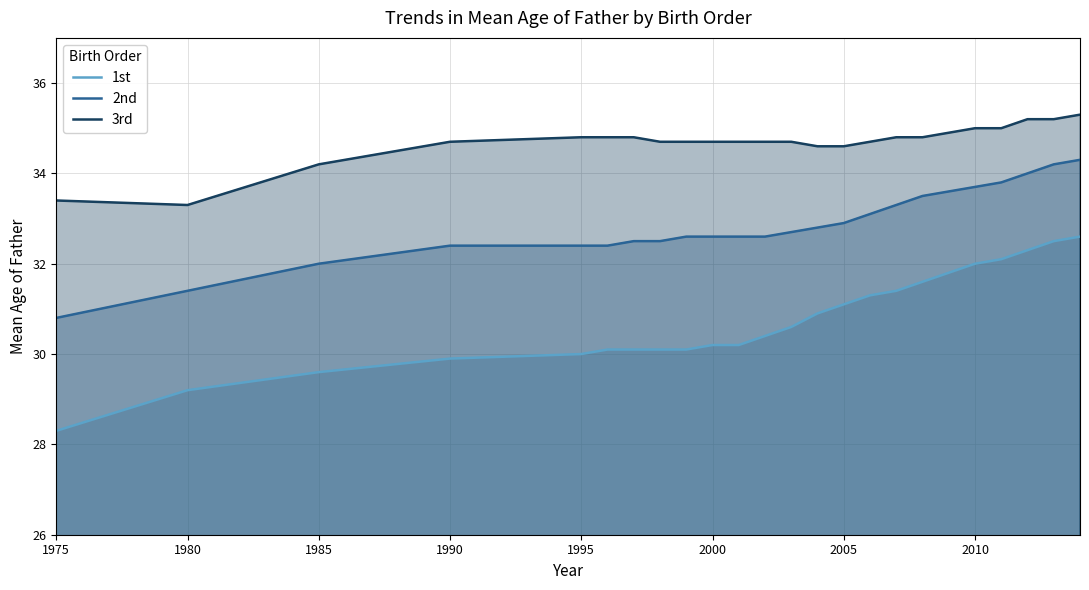

List the series in order of their peak value, highest first.

3rd, 2nd, 1st